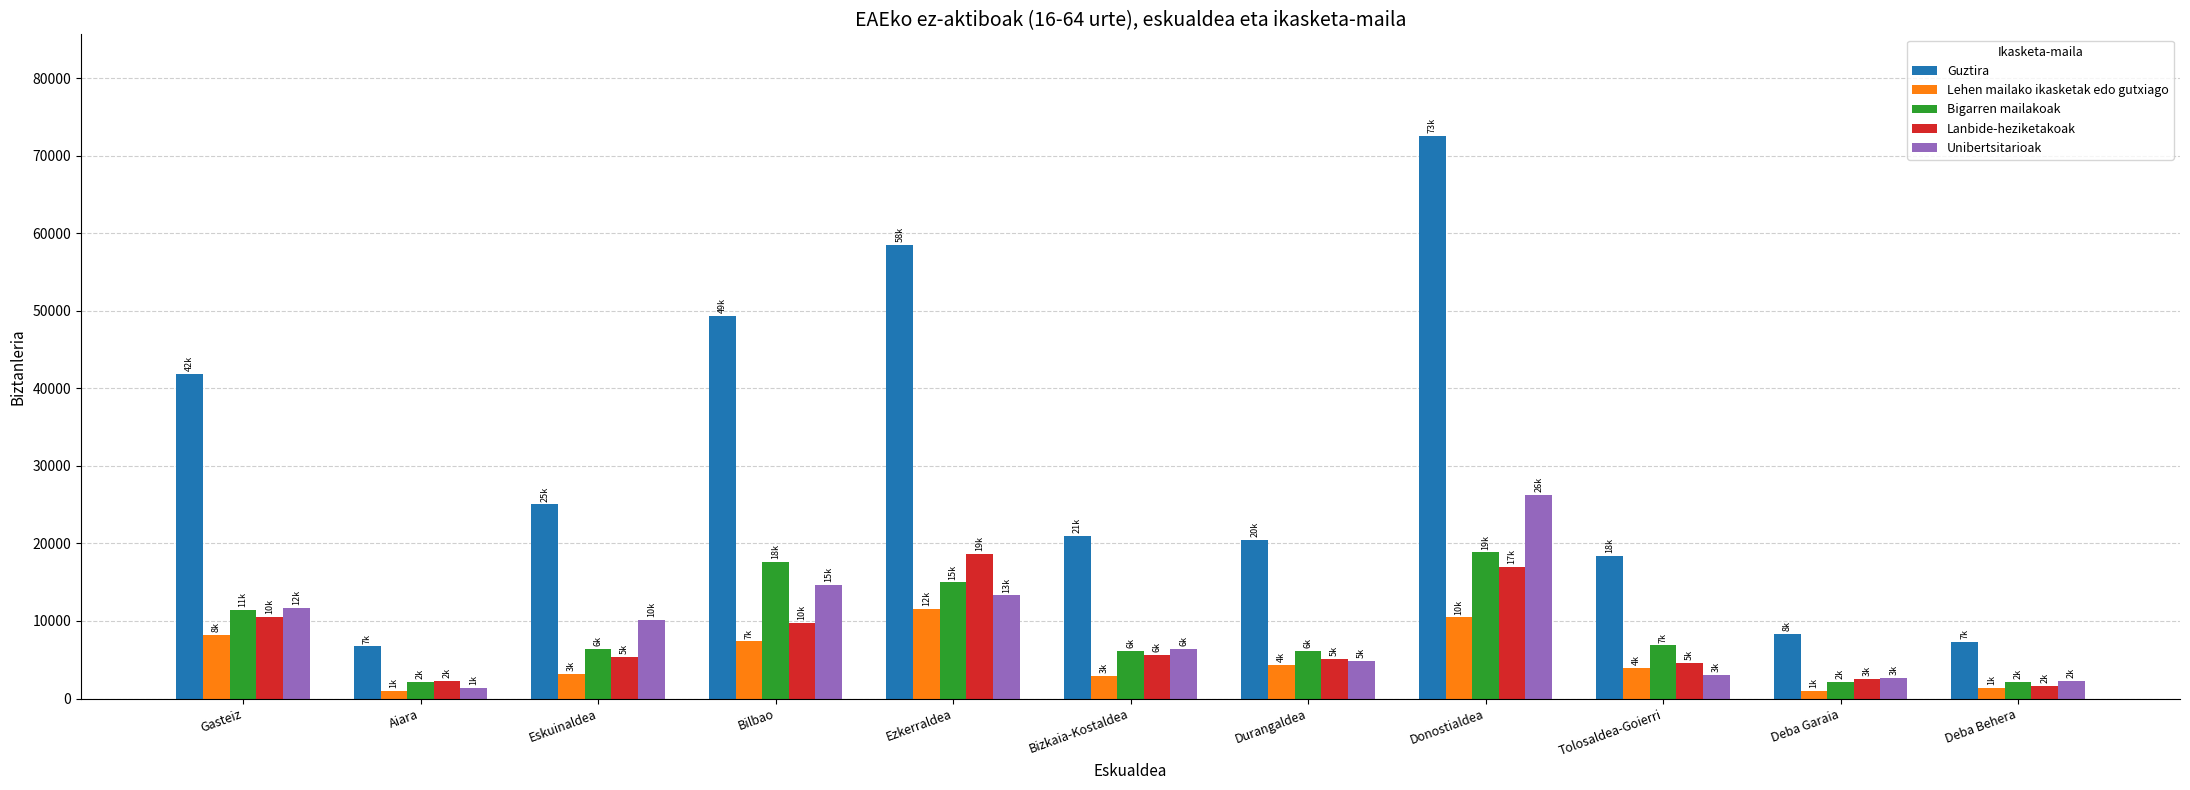

Is the value of Guztira at Ezkerraldea greater than the value of Bigarren mailakoak at Durangaldea?

Yes